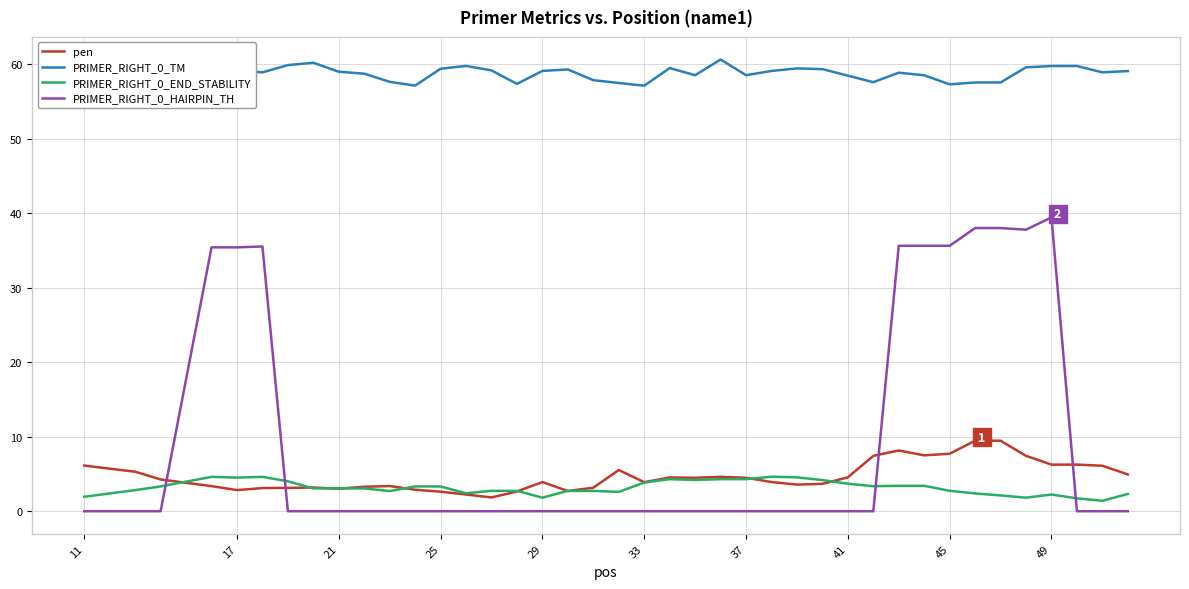

True or false: PRIMER_RIGHT_0_END_STABILITY and PRIMER_RIGHT_0_TM cross at least once.

False